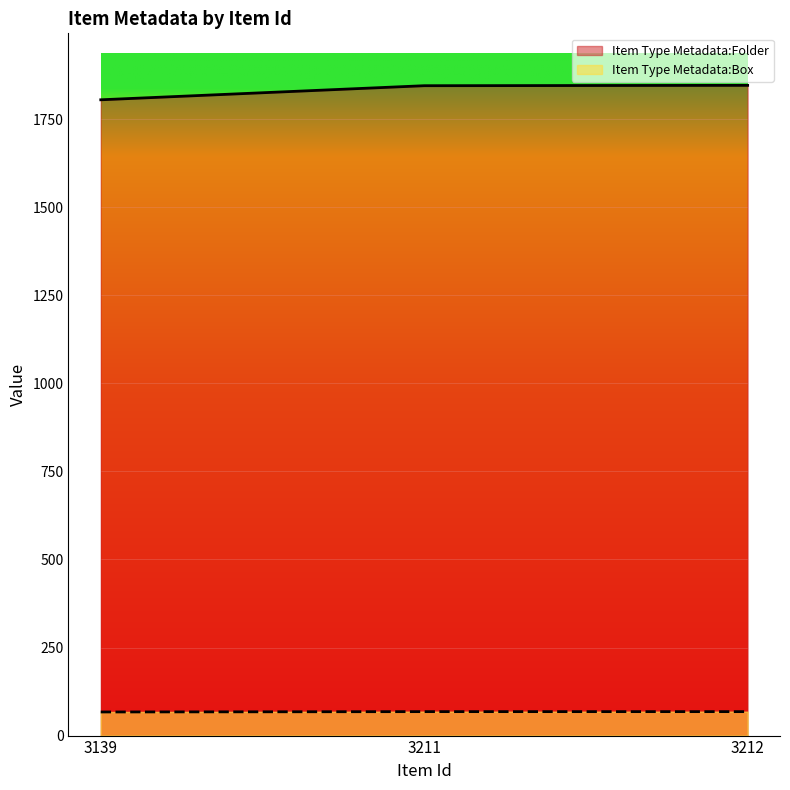

What is the difference between the Item Type Metadata:Folder values at 3211 and 3212?

1